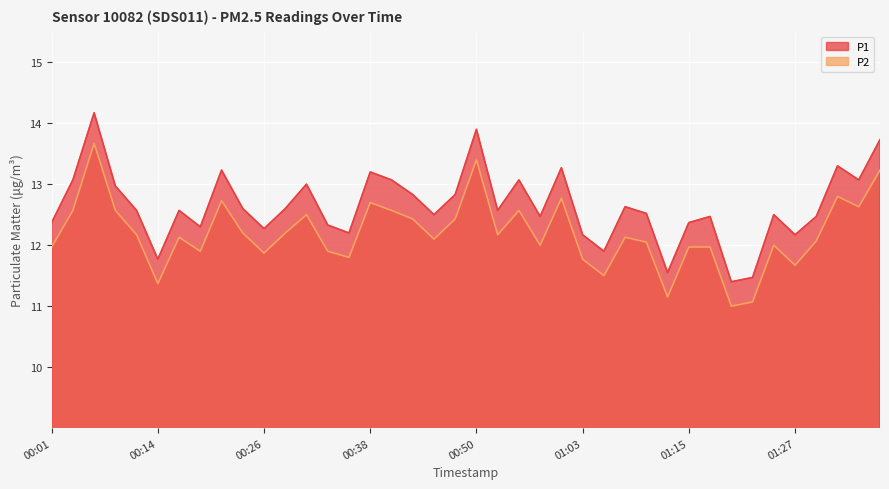

Rank the series by their maximum value, from lowest to highest.

P2, P1